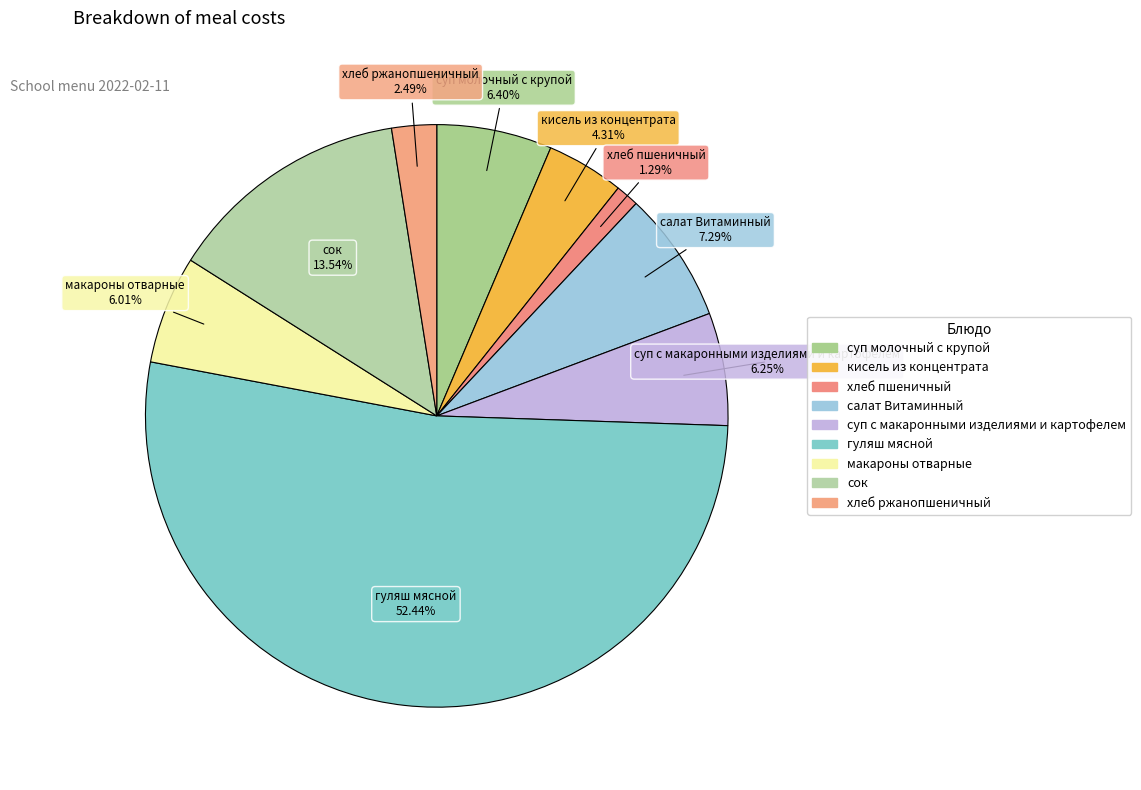

How many slices are in this pie chart?

9